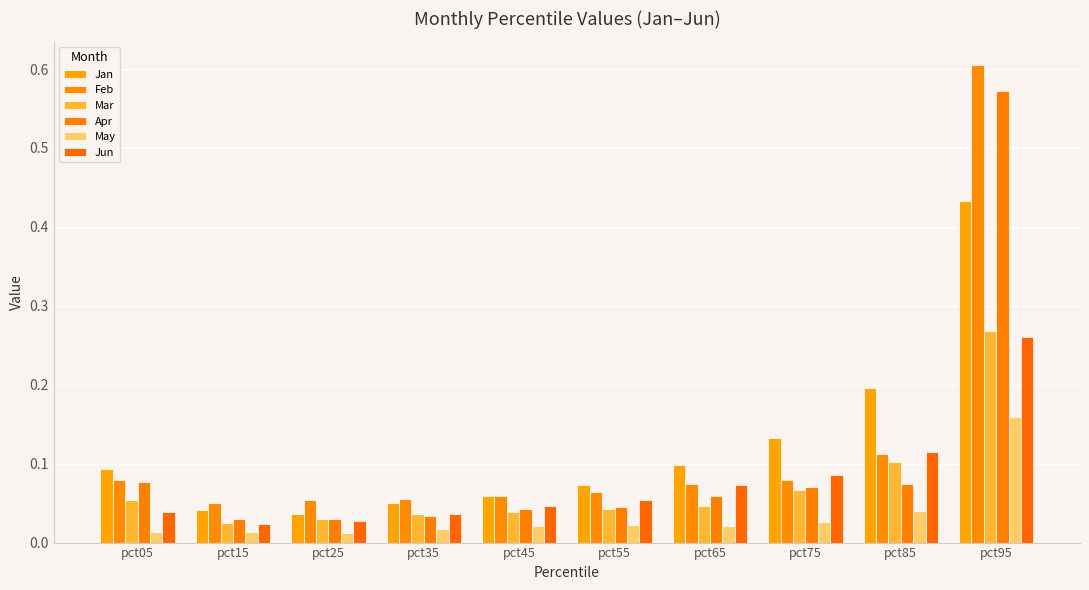

What is the value of the Apr bar at the 10th from the left?

0.6